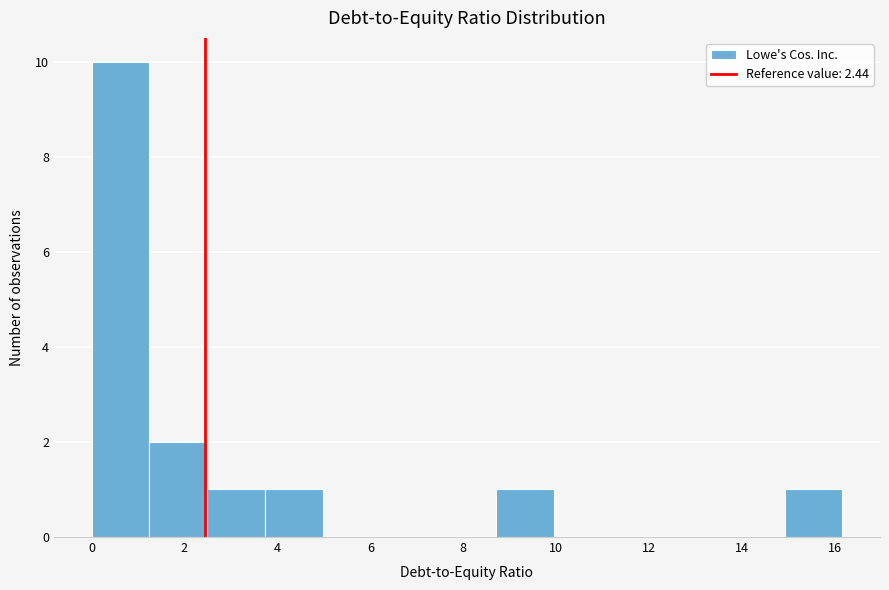

Reading left to right, list every bar in this chart as the range it spans on the x-axis followed by its height. Neither the bar edges nor the heights are printed on the chart, so give them approximately, as read against the axes.

0.0 to 1.2: 10
1.2 to 2.4: 2
2.4 to 3.8: 1
3.8 to 5.0: 1
5.0 to 6.2: 0
6.2 to 7.4: 0
7.4 to 8.8: 0
8.8 to 10.0: 1
10.0 to 11.2: 0
11.2 to 12.4: 0
12.4 to 13.6: 0
13.6 to 15.0: 0
15.0 to 16.2: 1